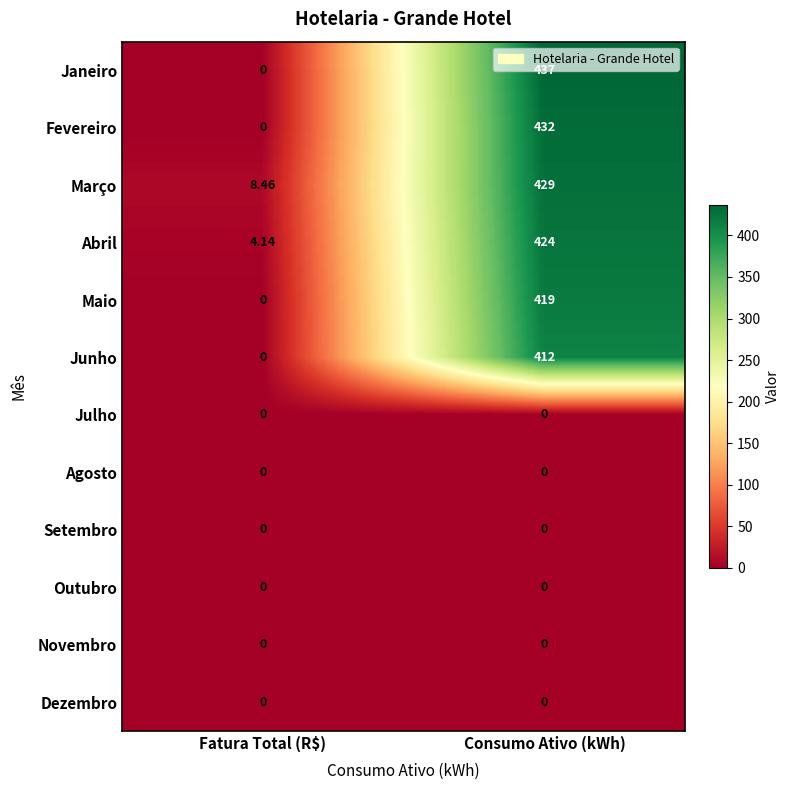

Which series has the widest spread of values?

Janeiro